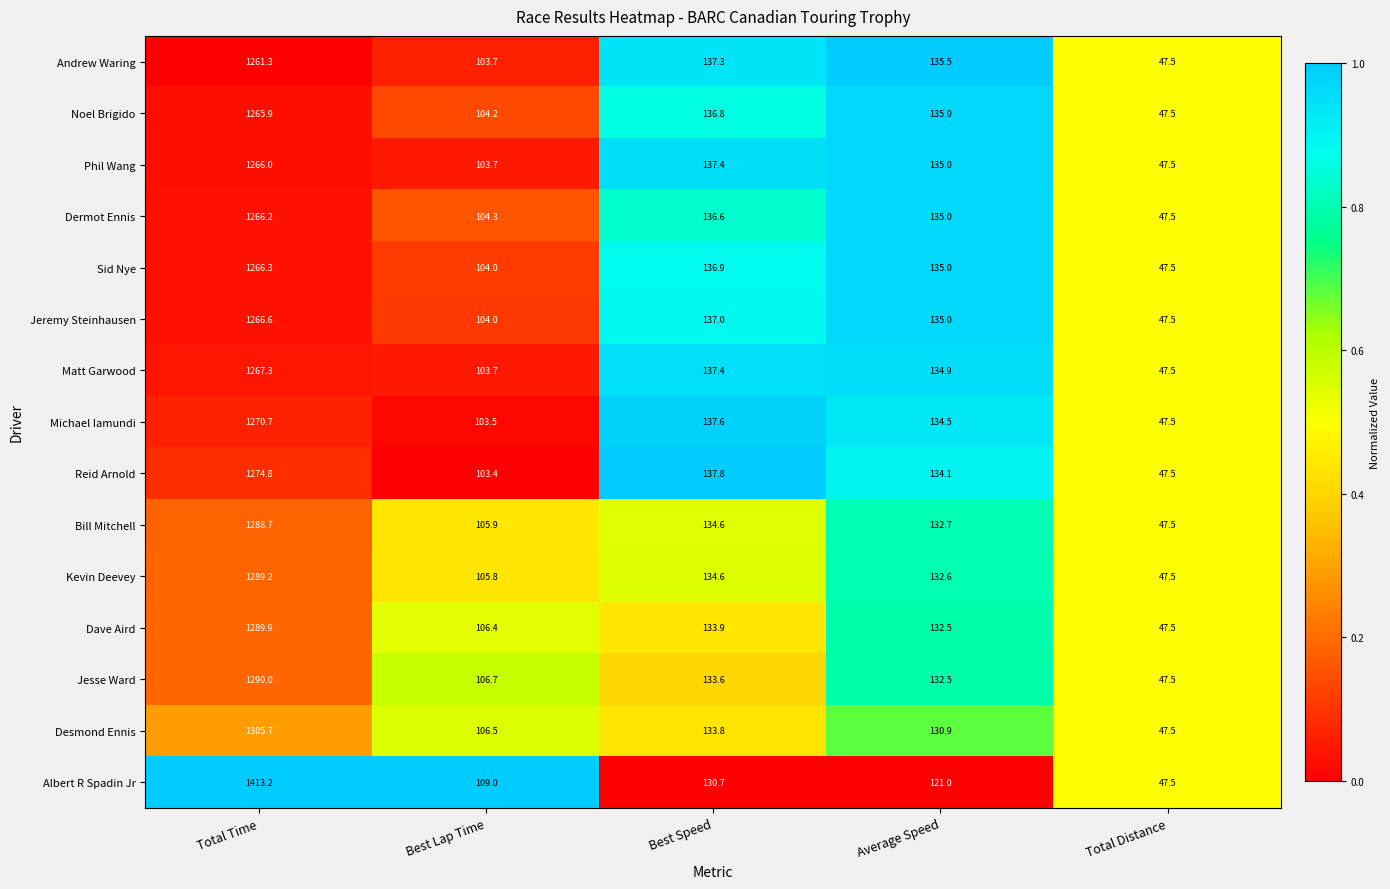

Which series has the widest spread of values?

Albert R Spadin Jr